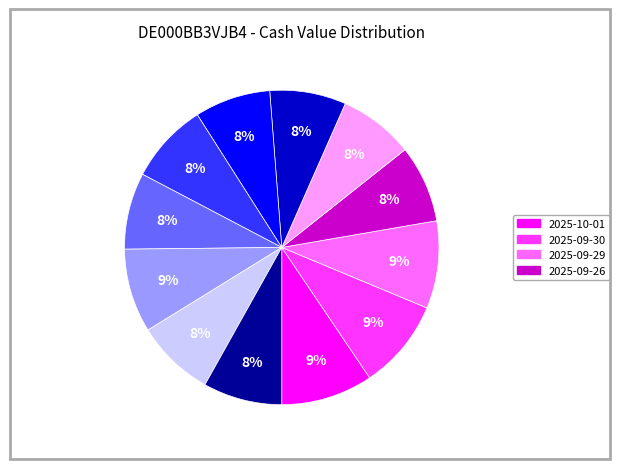

To the nearest percent, what is the average slice percentage?

8%